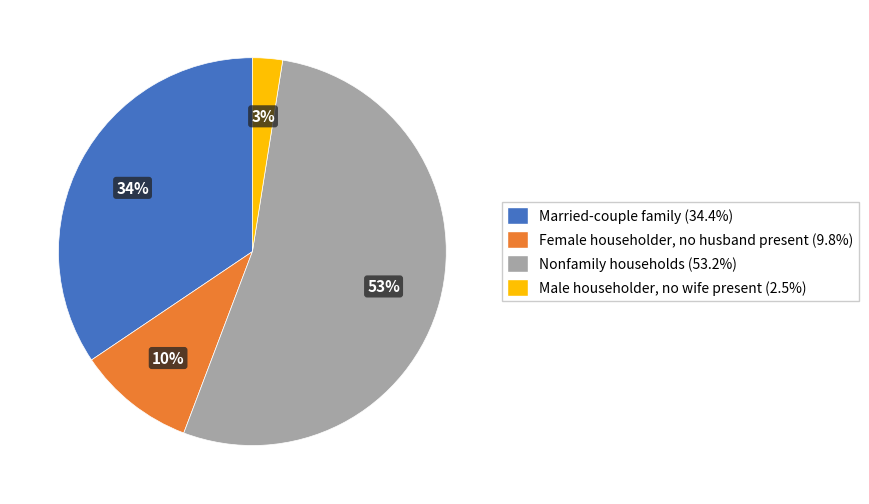

Is it true that Married-couple family is 34% of the pie?

True